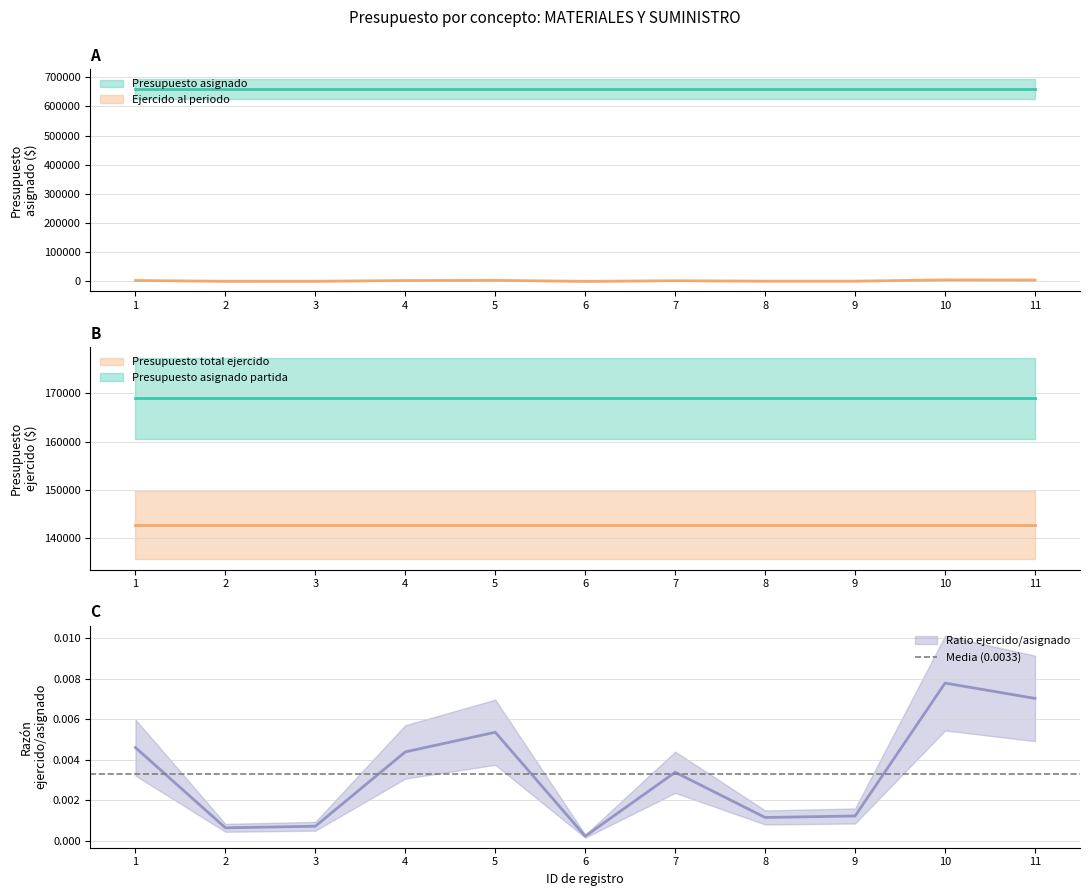

Which label corresponds to the smallest value in the chart?

6